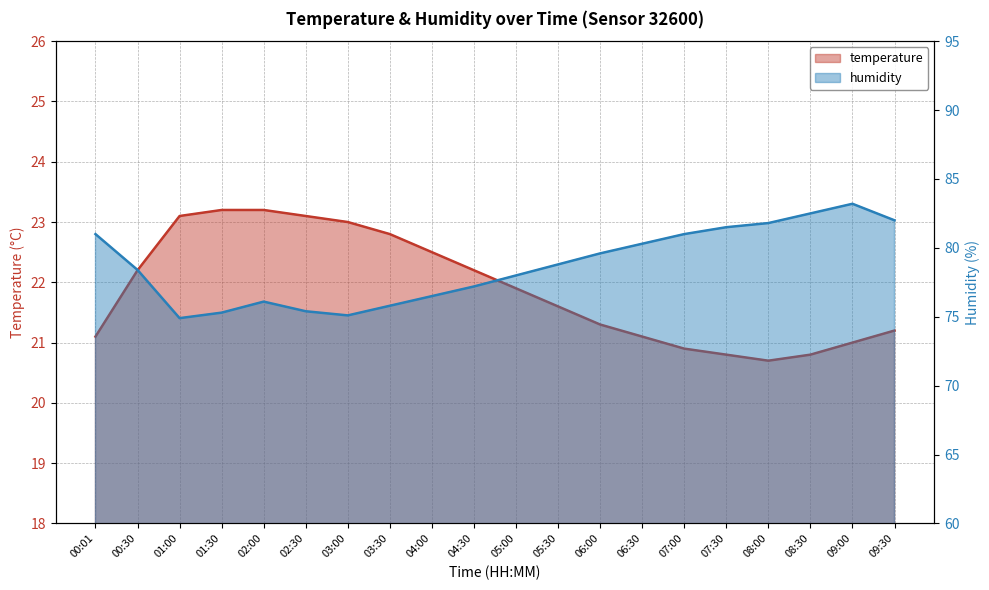

Read the humidity value at 03:30.

75.8